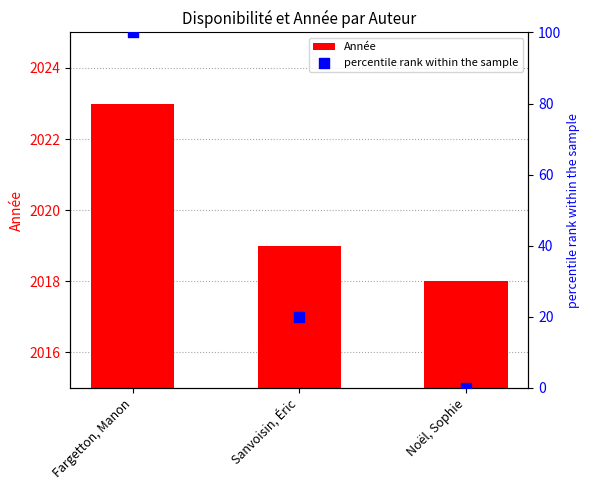

What are all the series names shown in the legend?

Année, percentile rank within the sample